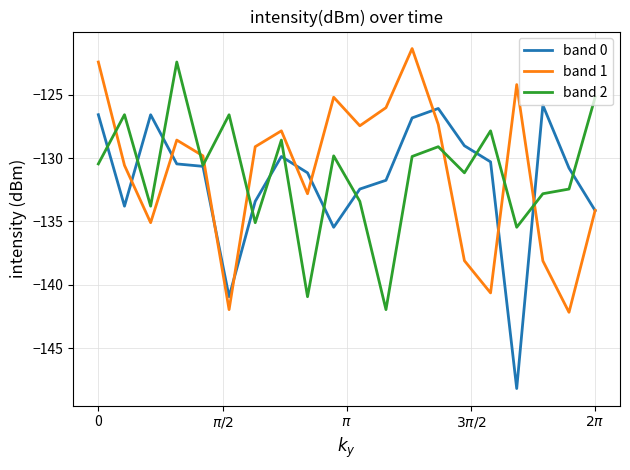

What is the average value of the band 2 series?

-131.2